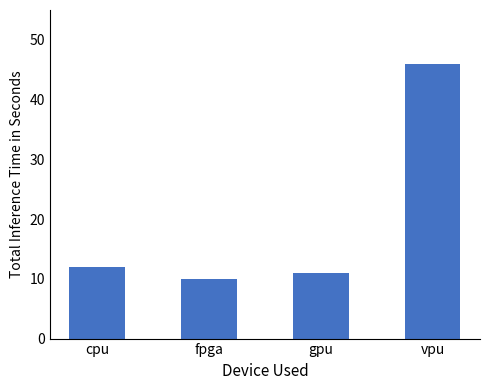

Reading left to right, extract all data points from this chart.

12	10	11	46